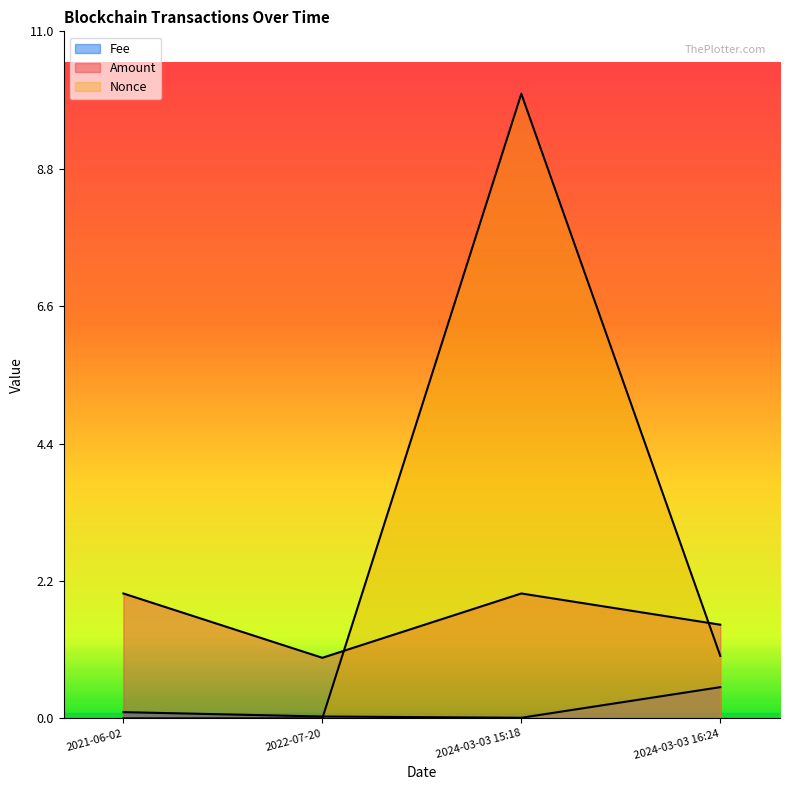

What is the difference between the highest and lowest values at 2022-07-20?

1.0